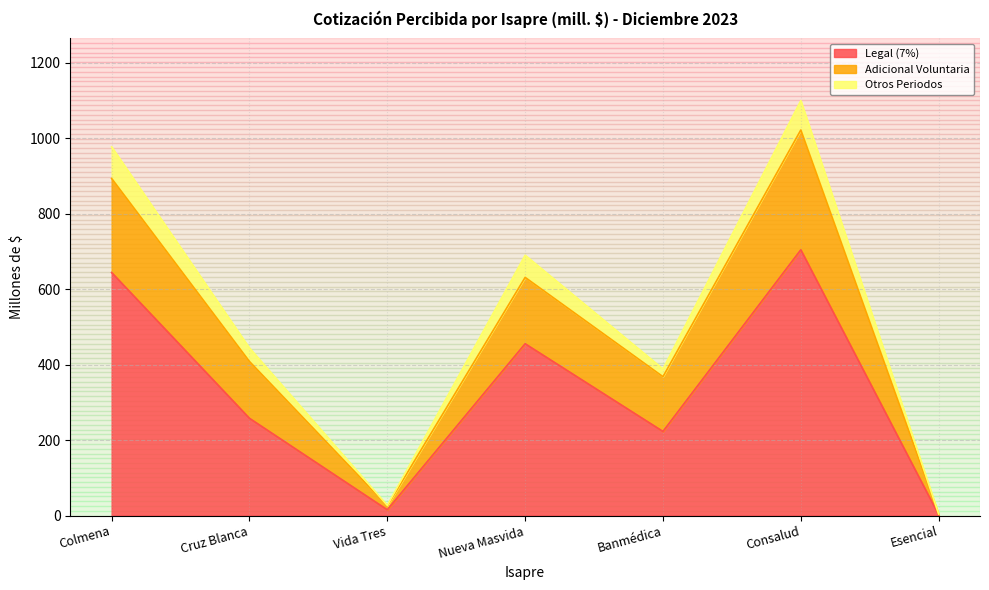

Is it true that Otros Periodos equals 1099.9 at Consalud?

True